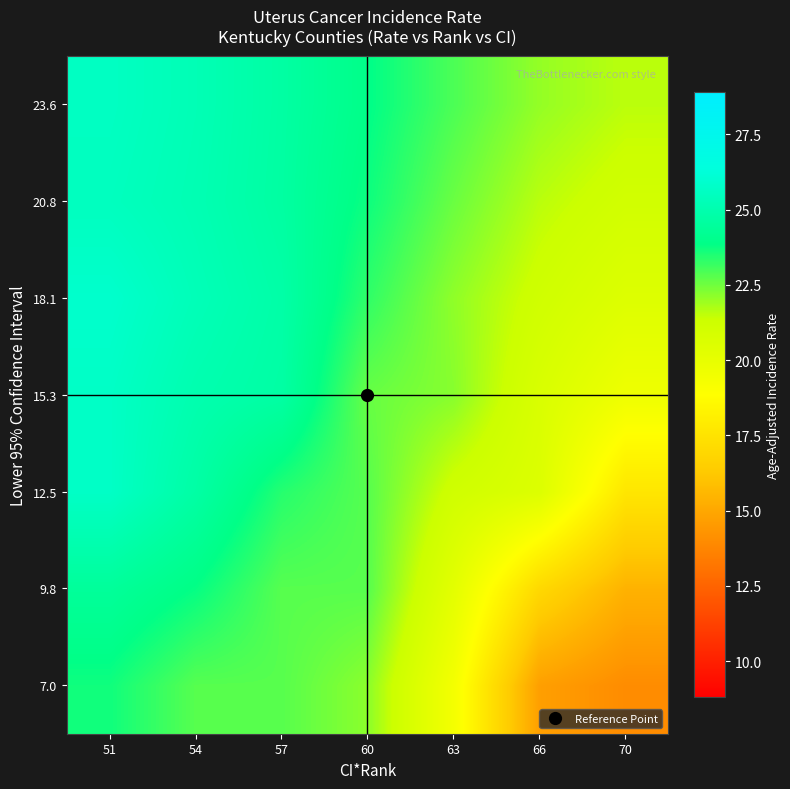

Reading left to right, list all the values displayed in this chart.

7.0: 51=23.7	54=22.8	57=22.8	60=22.2	63=19.4	66=14.7	70=14.0
9.8: 51=24.4	54=23.8	57=22.8	60=22.8	63=20.2	66=17.0	70=15.4
12.5: 51=25.7	54=24.7	57=23.4	60=22.8	63=21.2	66=20.5	70=17.6
15.3: 51=25.7	54=25.0	57=24.7	60=22.6	63=22.2	66=20.7	70=19.6
18.1: 51=25.9	54=25.3	57=24.8	60=23.3	63=22.1	66=21.2	70=20.5
20.8: 51=25.5	54=25.1	57=24.6	60=23.7	63=22.6	66=21.6	70=21.1
23.6: 51=25.6	54=25.2	57=24.7	60=23.9	63=22.9	66=22.0	70=21.6